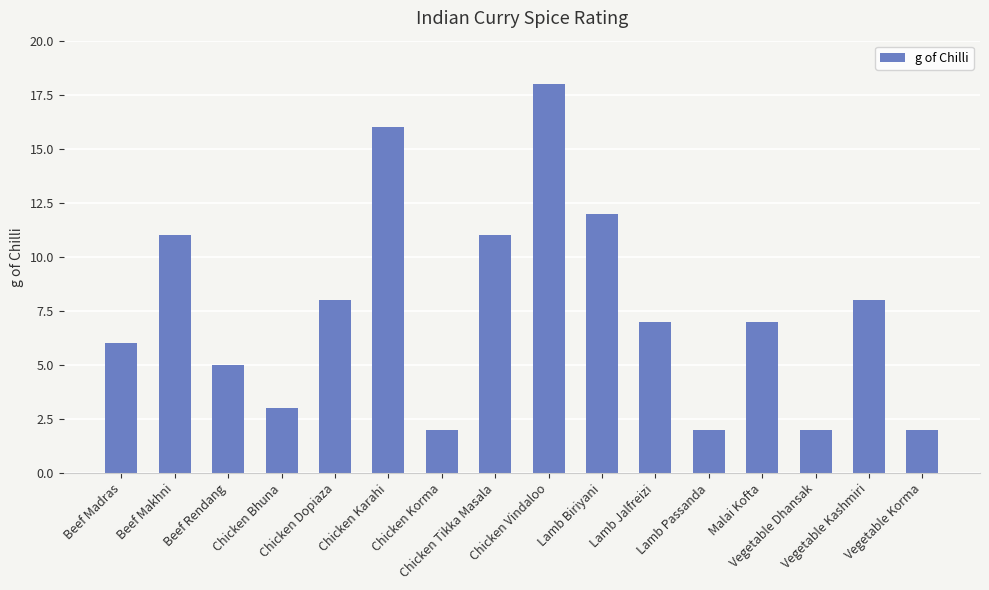

What is the greatest value displayed?

18